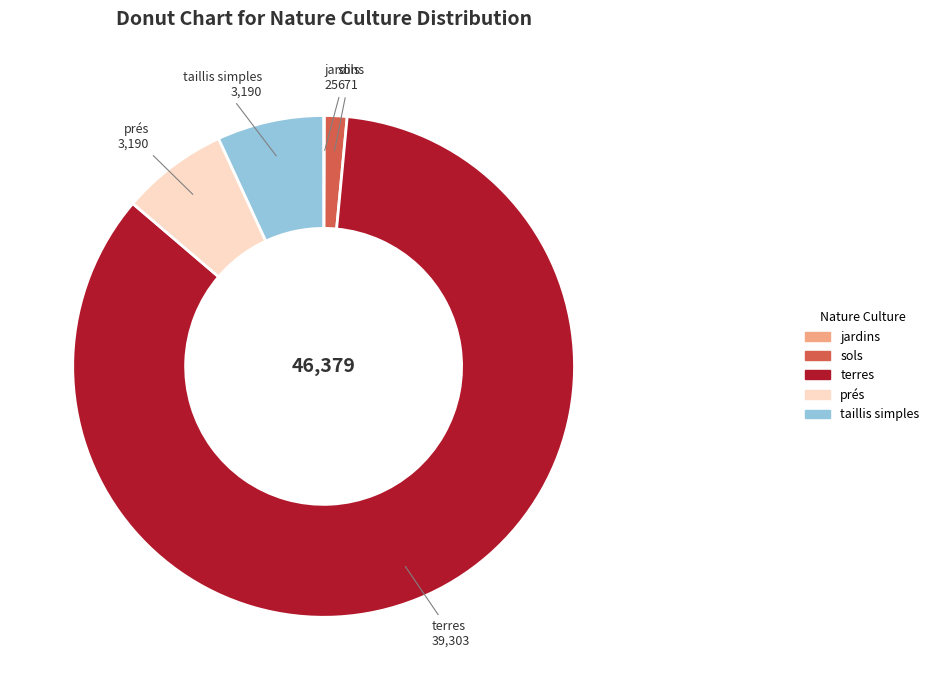

Is there any slice that represents more than half of the pie?

Yes